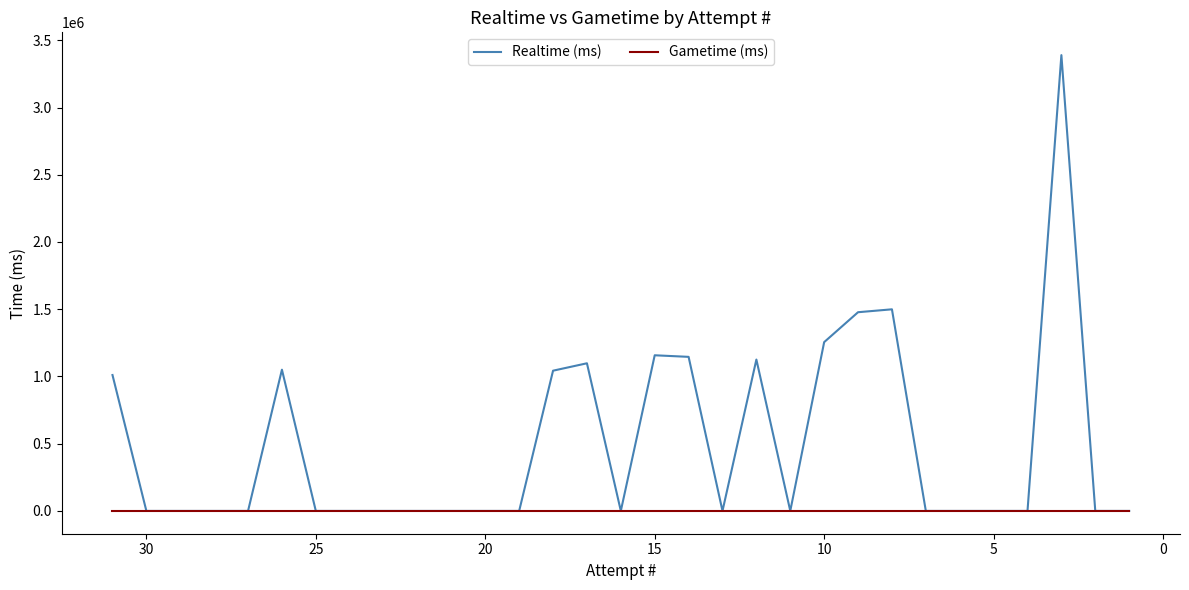

How many lines are shown in the chart?

2